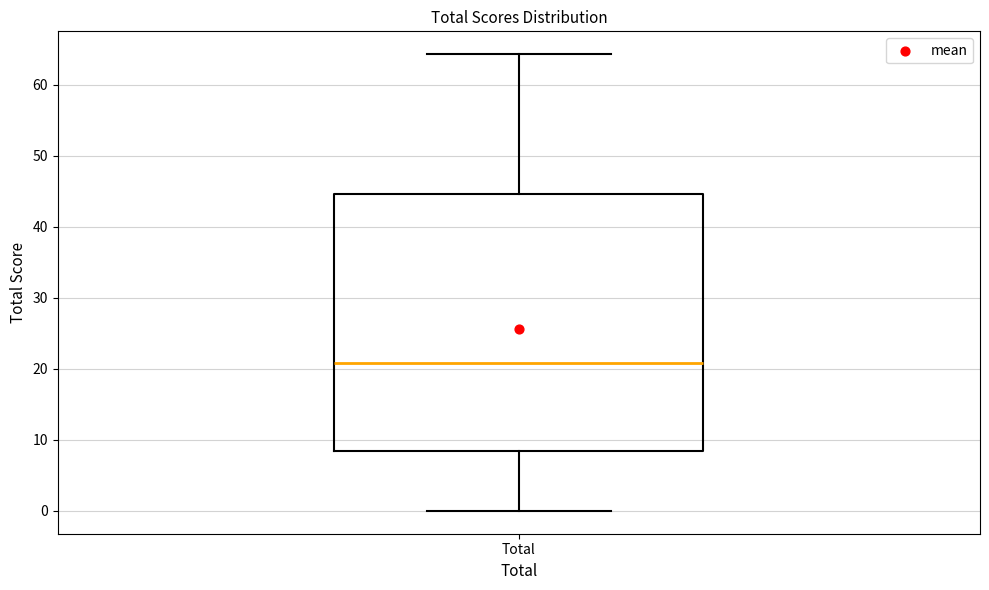

Read this box plot against the y-axis: the position of the median line, the range covered by the box, and the ends of both whiskers. The values are not printed on the chart, so give them approximately, as read against the axis.

median 21, box 8 to 45, whiskers 0 to 64